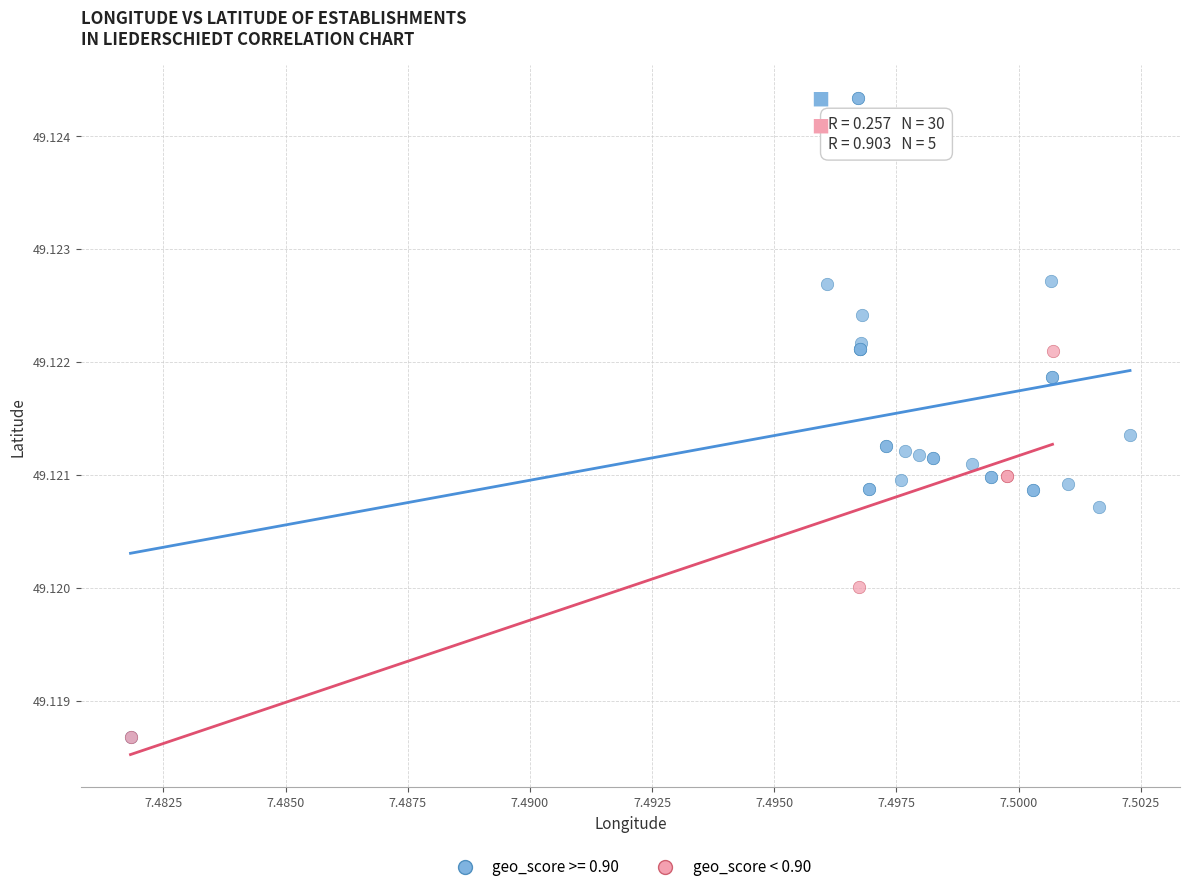

Which series contains the highest Y value?

geo_score >= 0.90